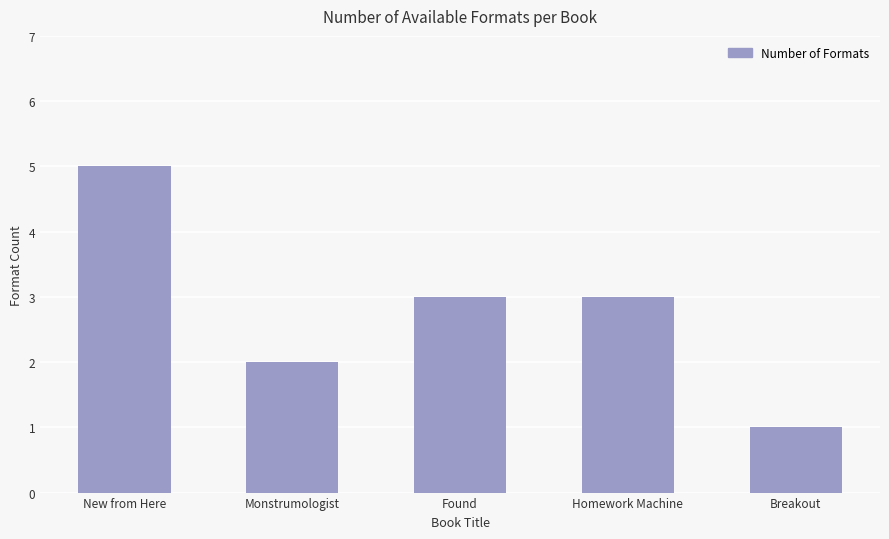

What is the approximate value at Homework Machine?

3